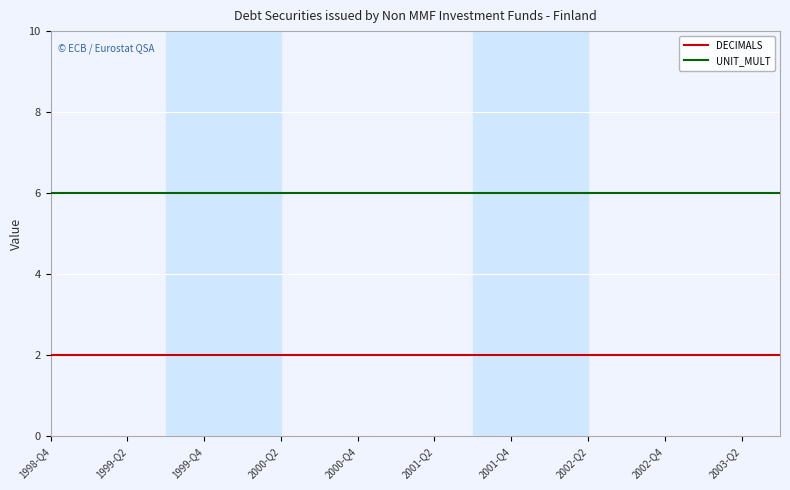

What is the minimum value for UNIT_MULT?

6